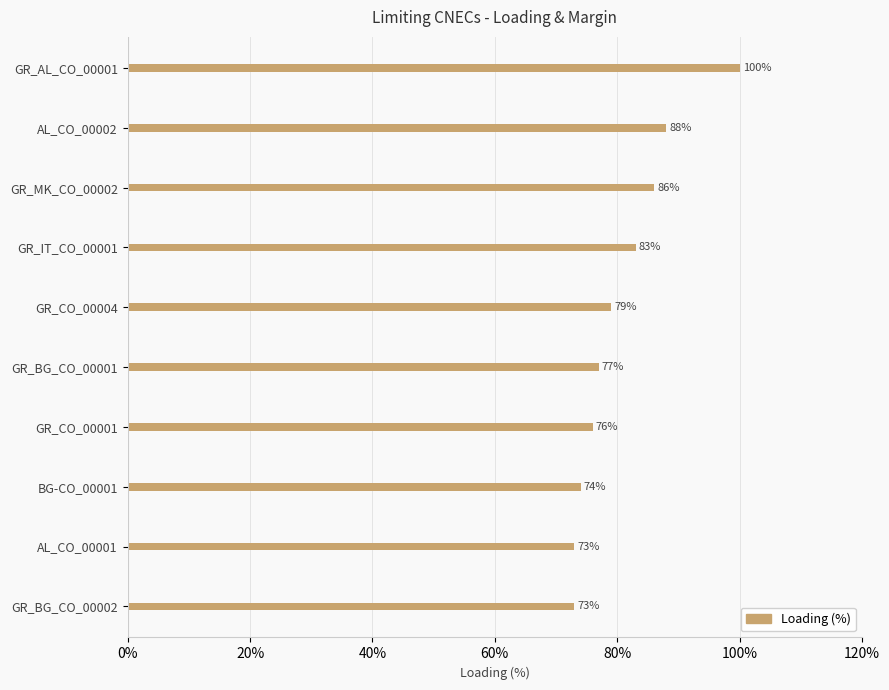

Reading top to bottom, list all the values displayed in this chart.

GR_AL_CO_00001=100	AL_CO_00002=88	GR_MK_CO_00002=86	GR_IT_CO_00001=83	GR_CO_00004=79	GR_BG_CO_00001=77	GR_CO_00001=76	BG-CO_00001=74	AL_CO_00001=73	GR_BG_CO_00002=73